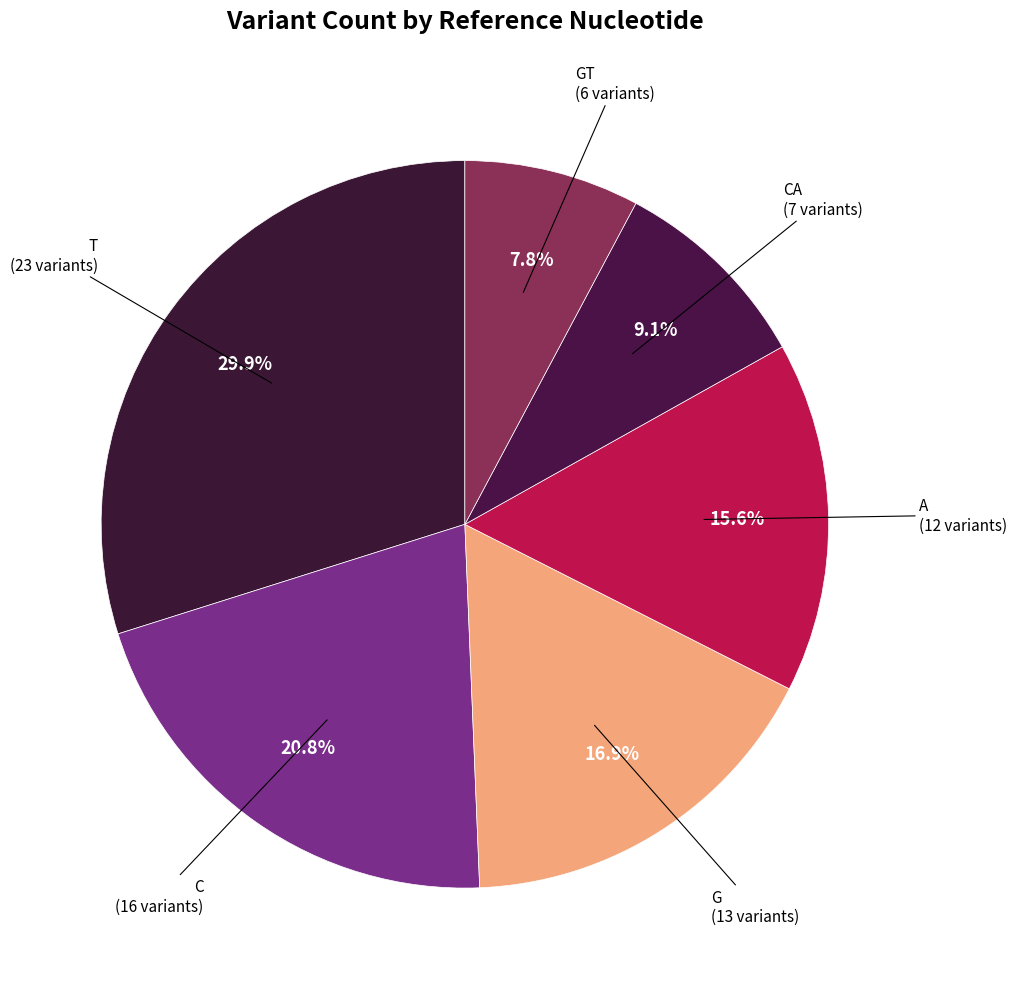

How many slices are in this pie chart?

6